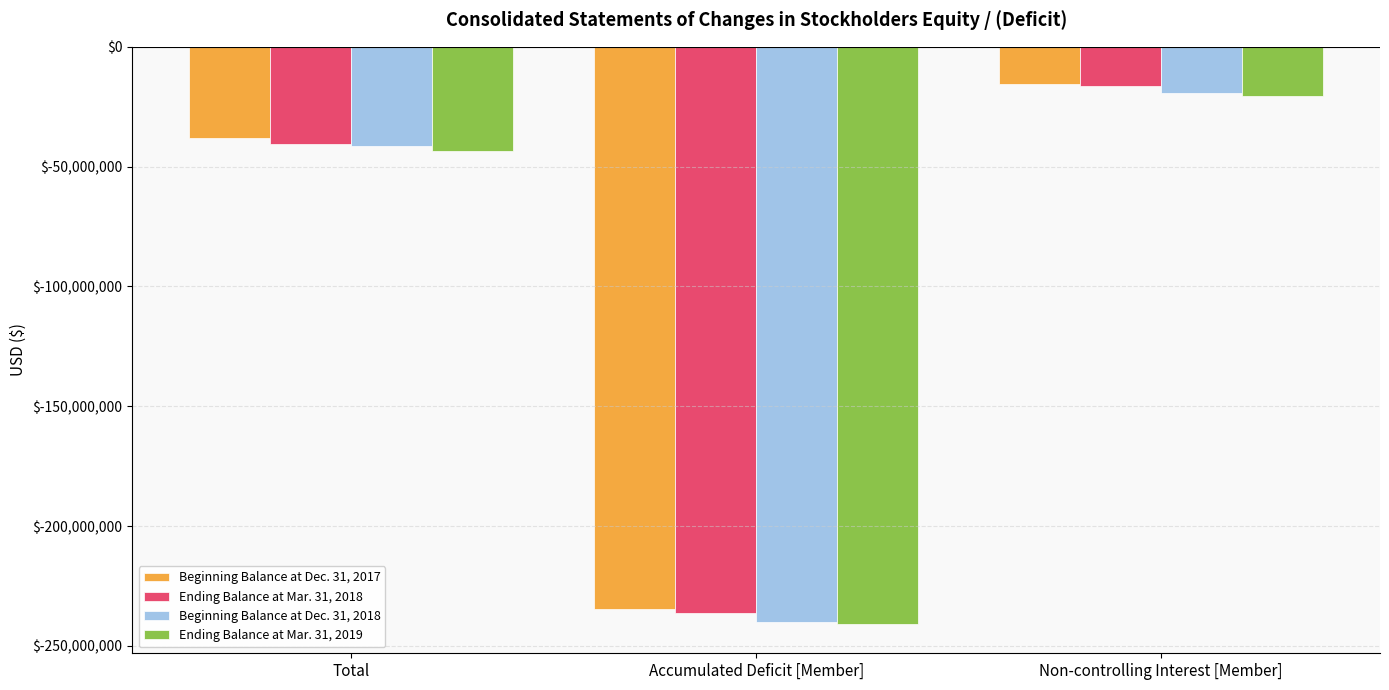

At which category is the sum across all series the highest?

Non-controlling Interest [Member]